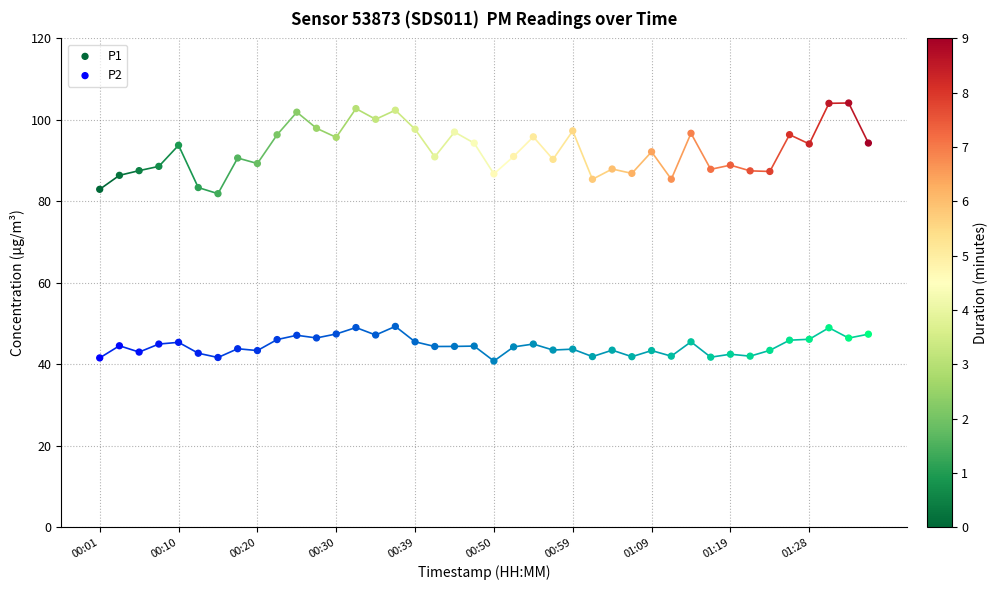

Across all data points, what is the range of Y values (max minus min)?

63.3